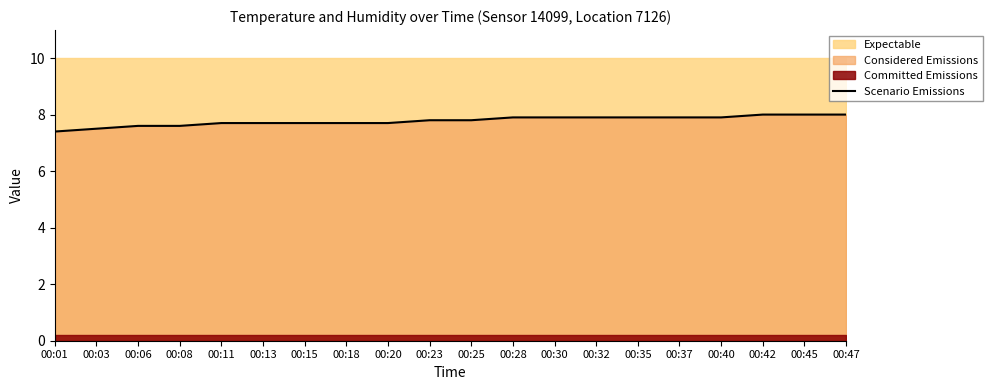

Read the value at 00:23.

7.8